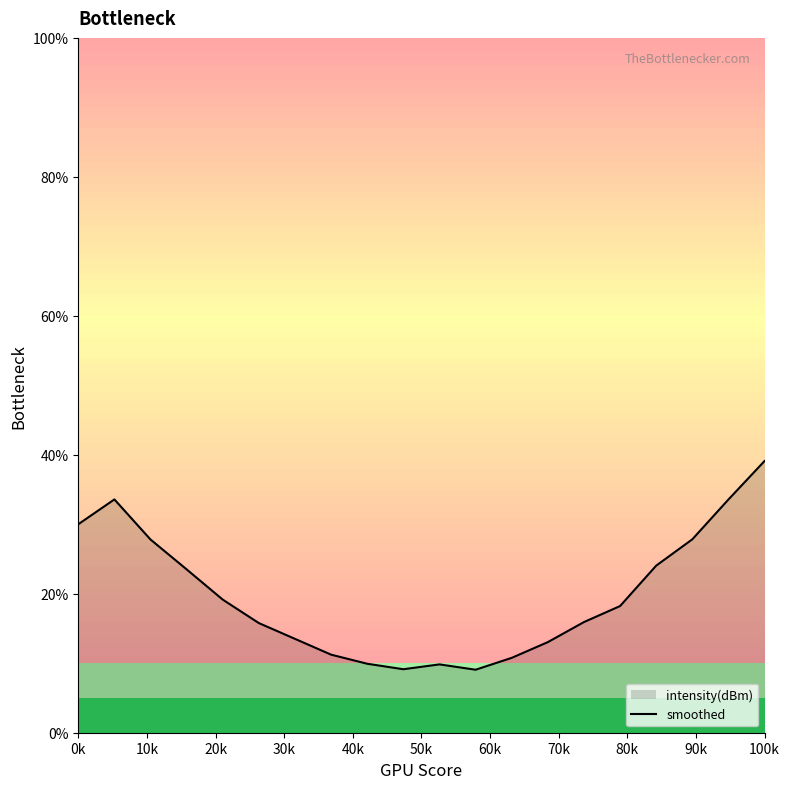

What is the difference between the maximum and minimum values?

30.0